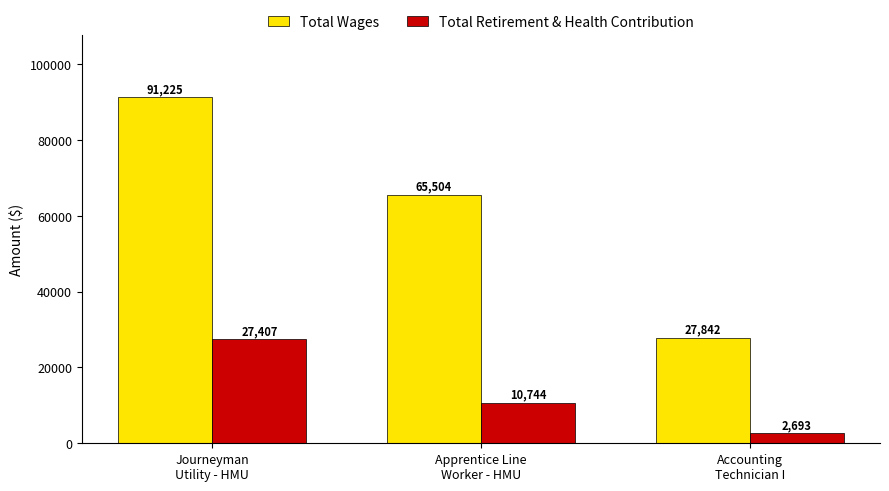

What are all the series names shown in the legend?

Total Wages, Total Retirement & Health Contribution